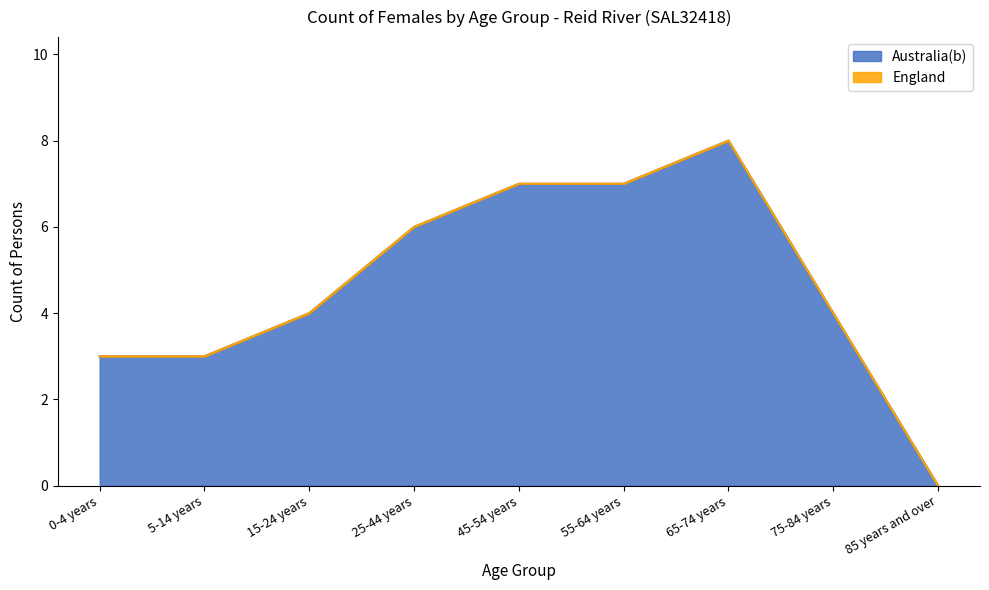

What is the change in value from 25-44 years to 45-54 years?

+1